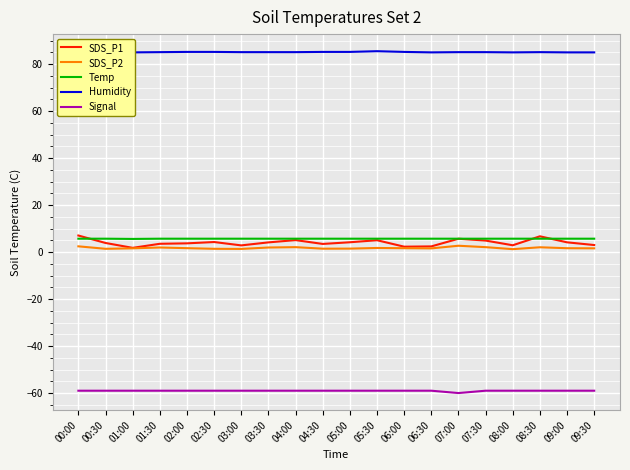

Is the value of Humidity at 06:30 greater than the value of SDS_P2 at 00:00?

Yes